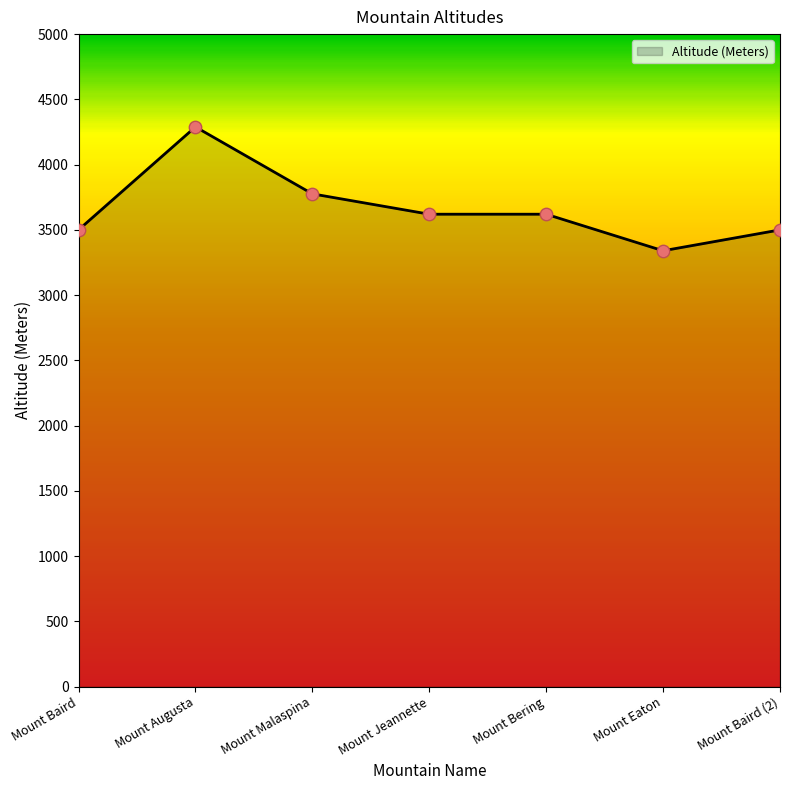

Between Mount Jeannette and Mount Eaton, which is larger?

Mount Jeannette